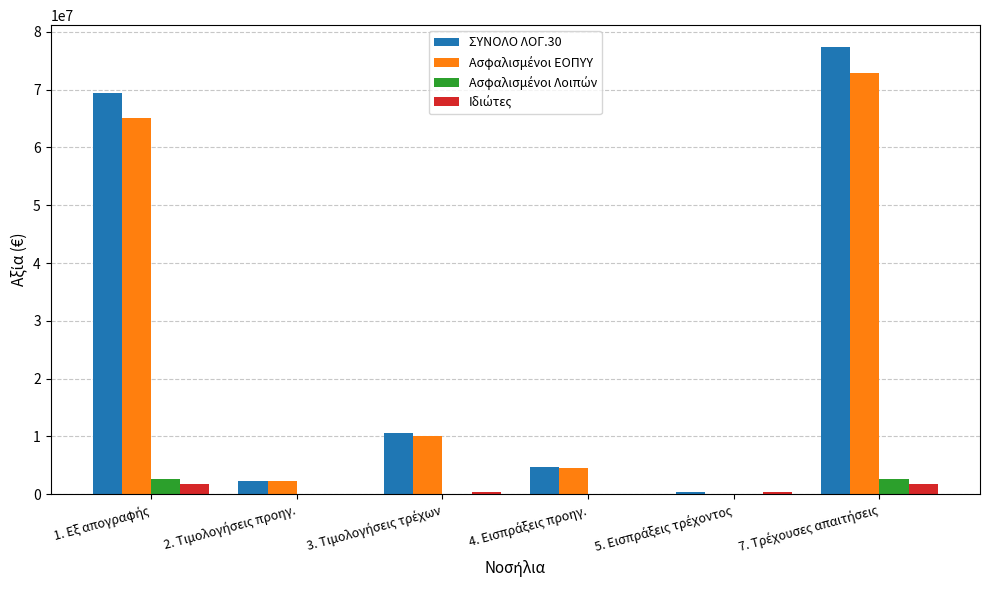

What is the maximum value shown in the chart?

77302664.3